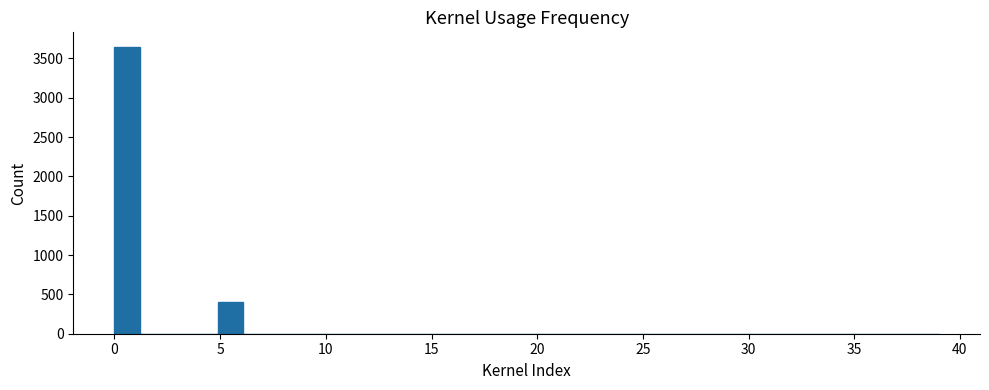

Around what value on the x-axis is the tallest bar? Give the approximate position of its centre, as read against the axis.

0.5